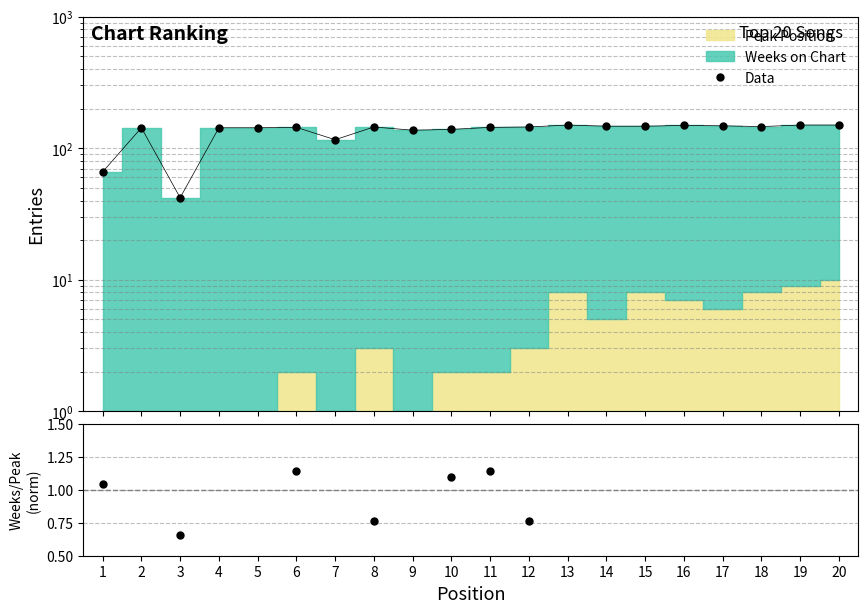

What is the value of the Weeks/Peak (norm) point at the 8th from the left?

0.8